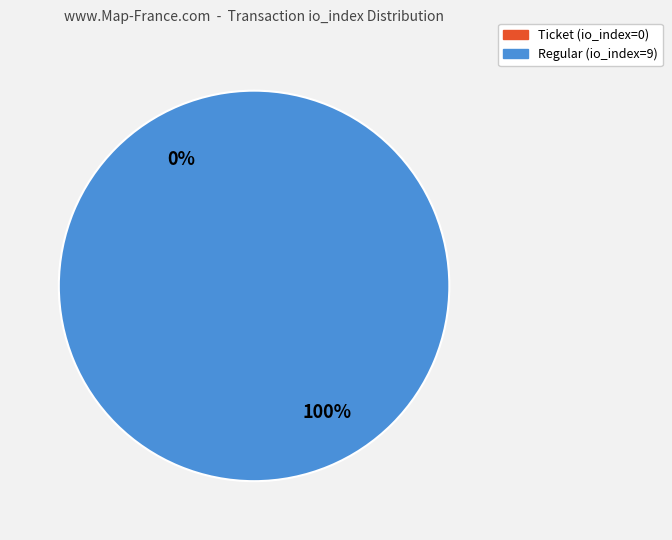

To the nearest percent, what percentage of the pie is Regular (io_index=9)?

100%